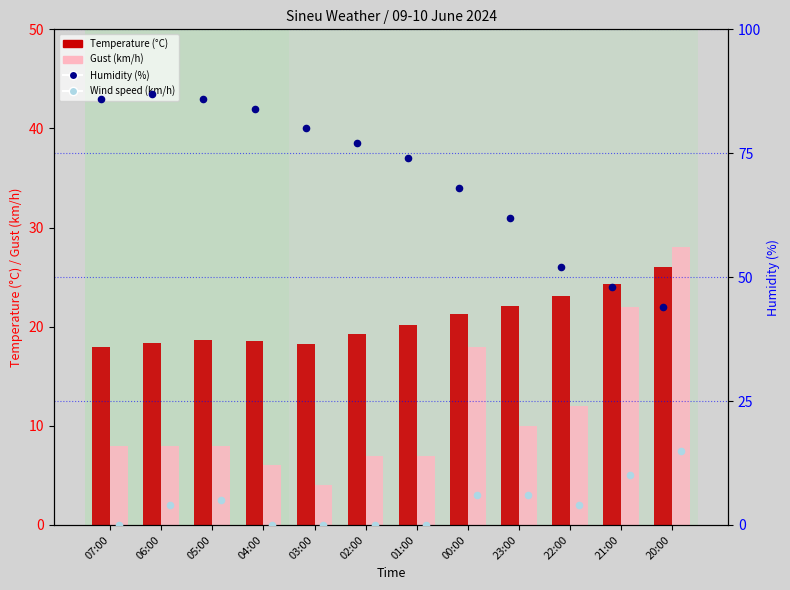

At how many categories does at least one series exceed 52?

9